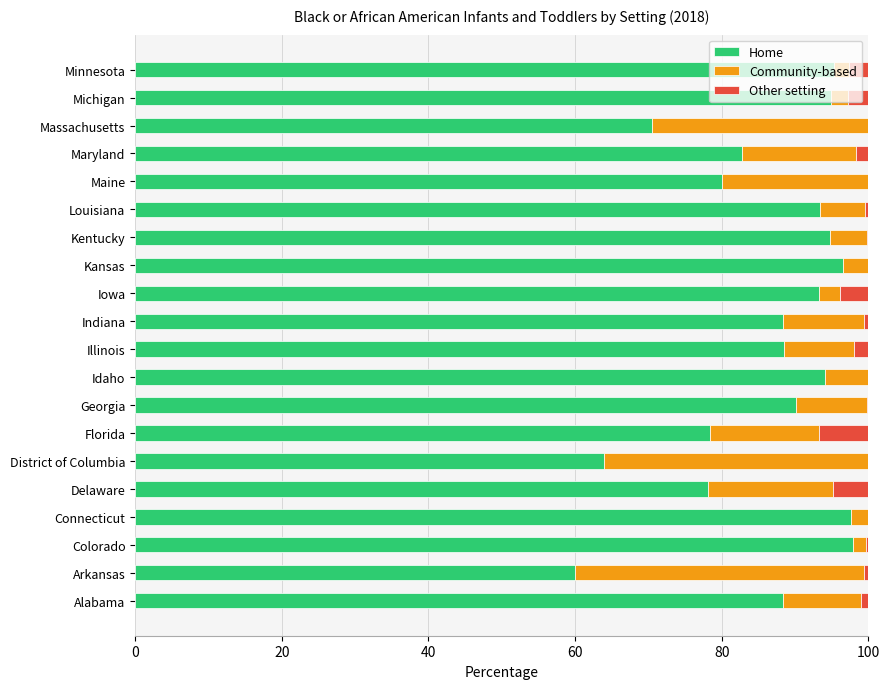

True or false: Home has a value of 18.1 at District of Columbia.

False